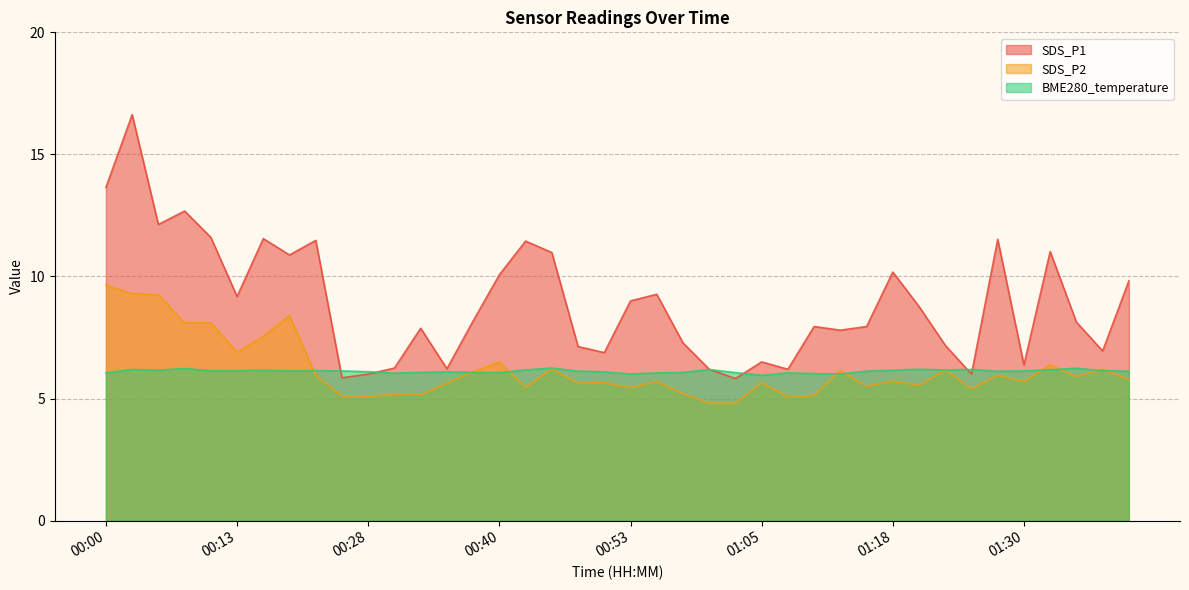

True or false: SDS_P1 and BME280_temperature cross at least once.

True